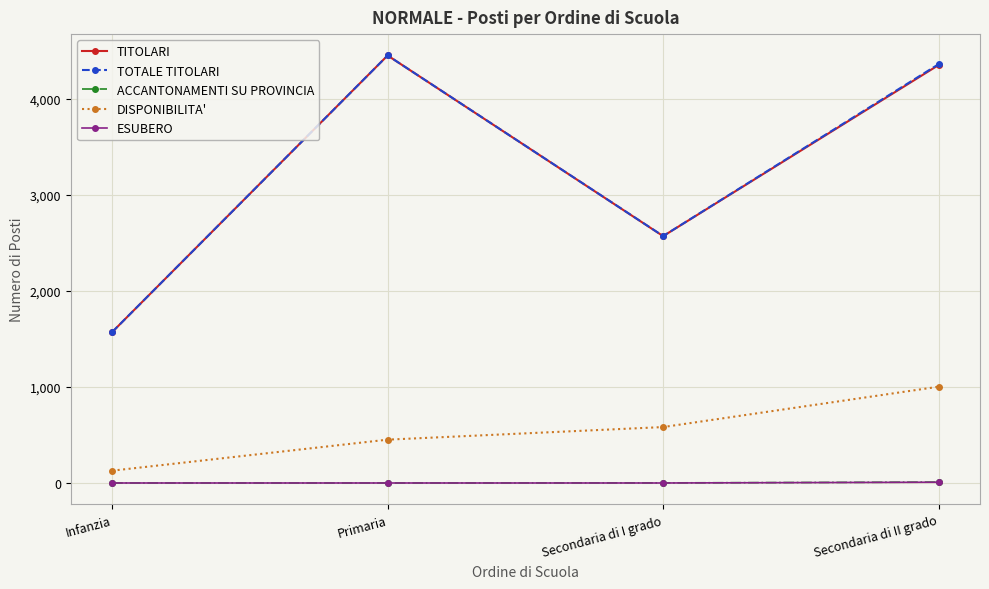

List the labels in order of DISPONIBILITA' value, smallest first.

Infanzia, Primaria, Secondaria di I grado, Secondaria di II grado